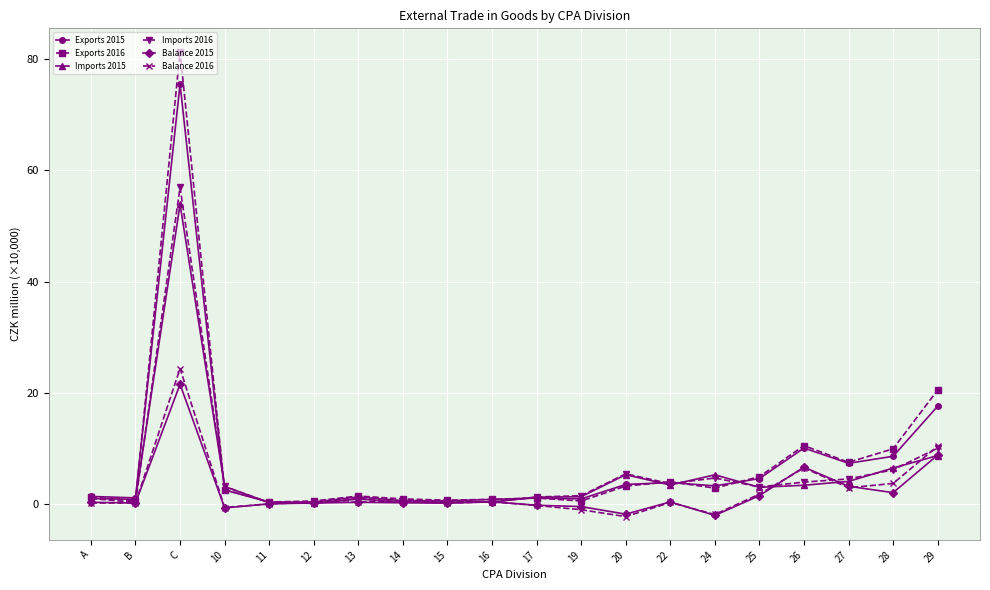

Which series has the largest range (max minus min)?

Exports 2016